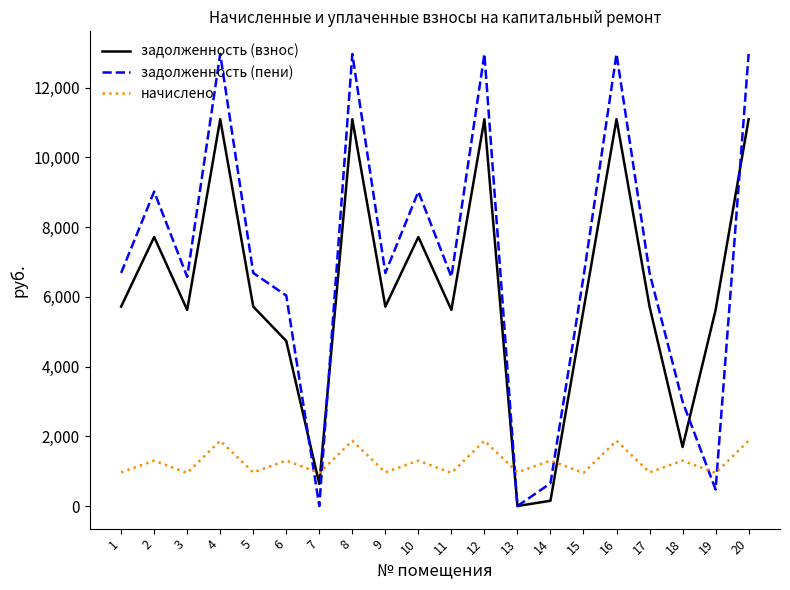

Which series has the largest total across all categories?

задолженность (пени)